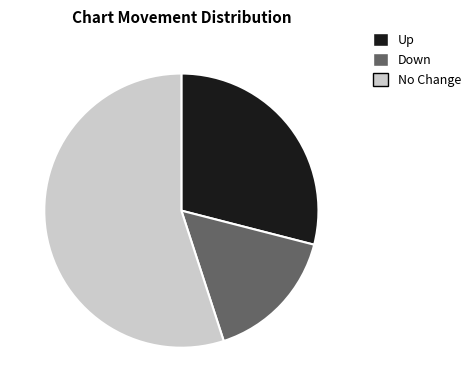

Is there a majority slice in this chart?

Yes